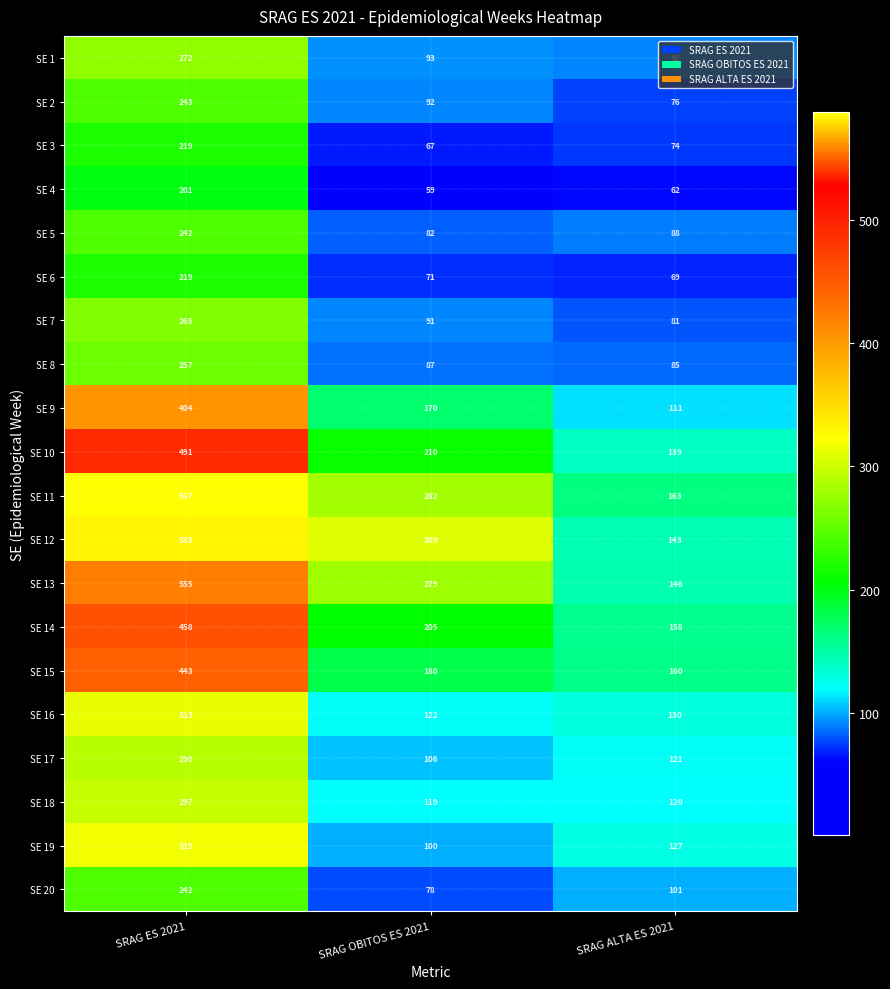

Rank the series at SRAG ES 2021 from highest to lowest value.

SE 11, SE 12, SE 13, SE 10, SE 14, SE 15, SE 9, SE 19, SE 16, SE 18, SE 17, SE 1, SE 7, SE 8, SE 2, SE 5, SE 20, SE 3, SE 6, SE 4